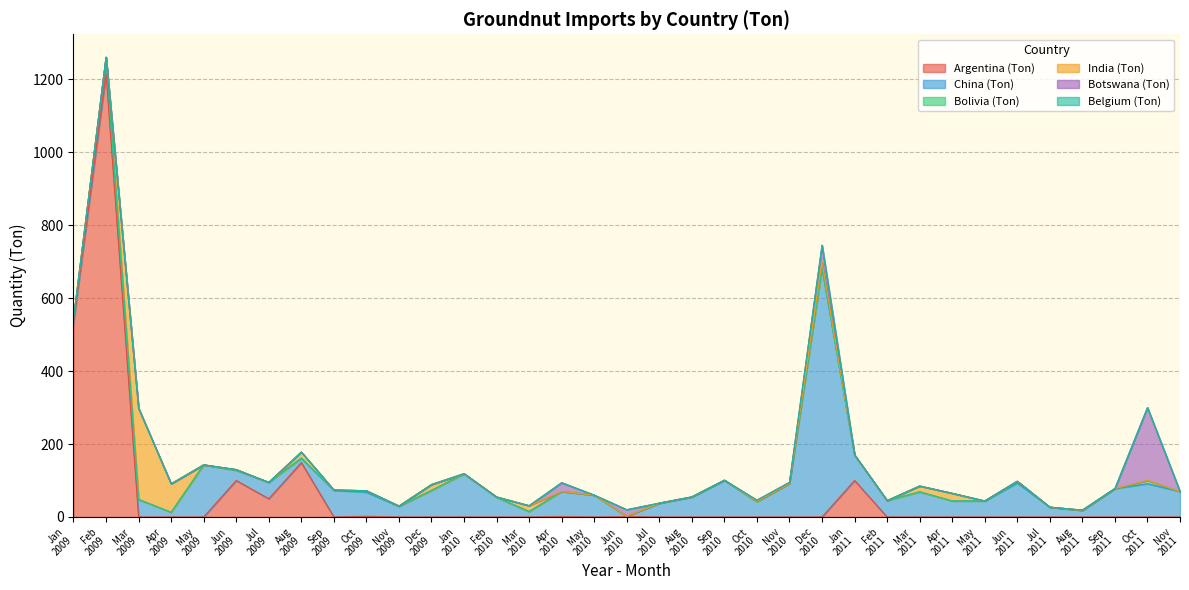

At which category does the chart reach its peak across all series?

2009-Feb